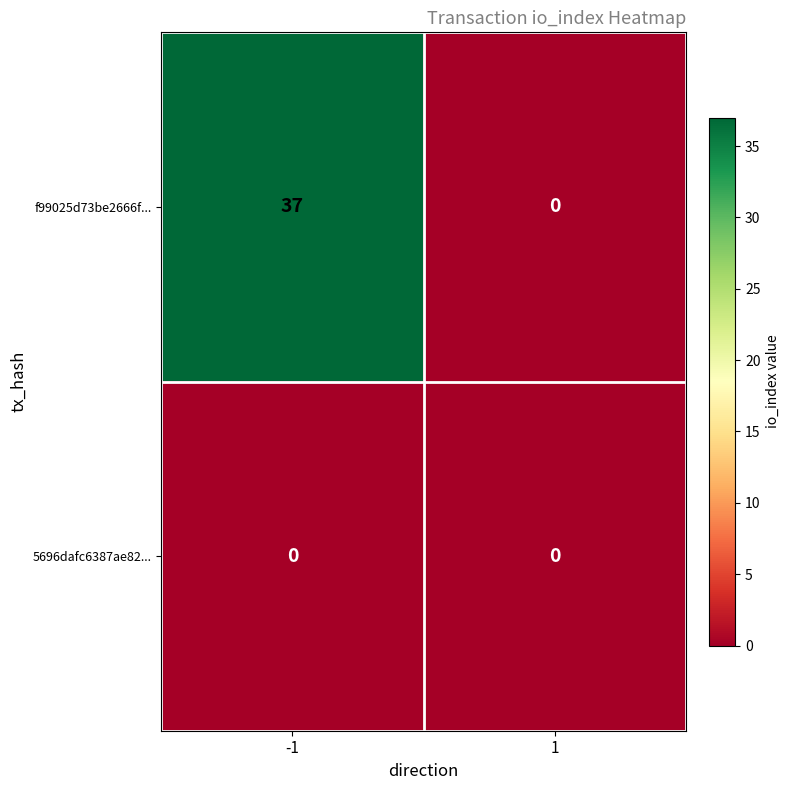

Reading left to right, transcribe all the data shown in this chart.

f99025d73be2666f...: 37	0
5696dafc6387ae82...: 0	0